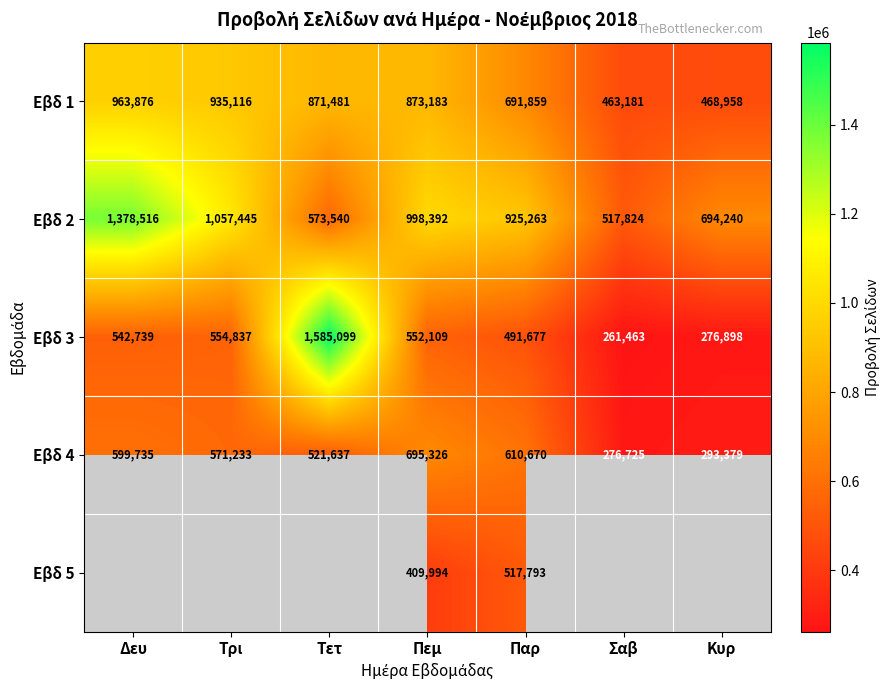

What is the spread (max minus min) of values at Πεμ?

588398